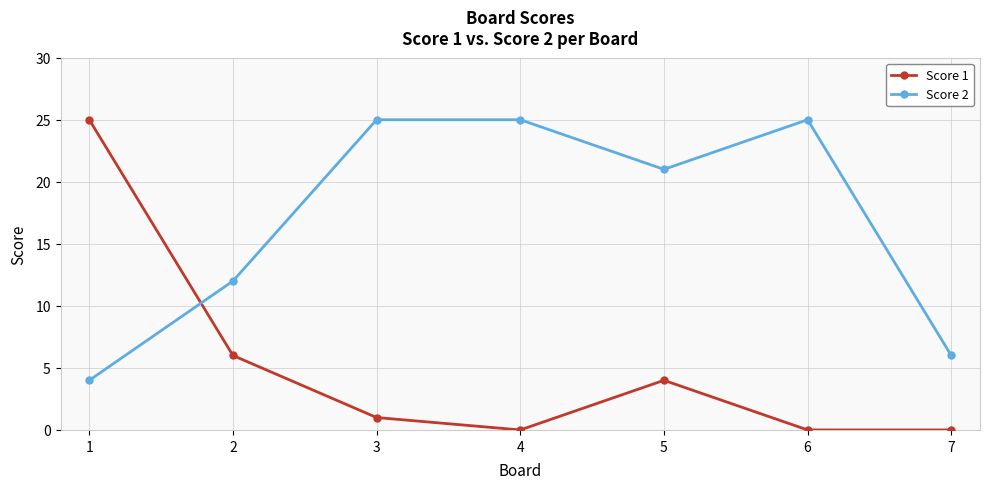

What is the sum of the Score 2 values at 5 and 1?

25